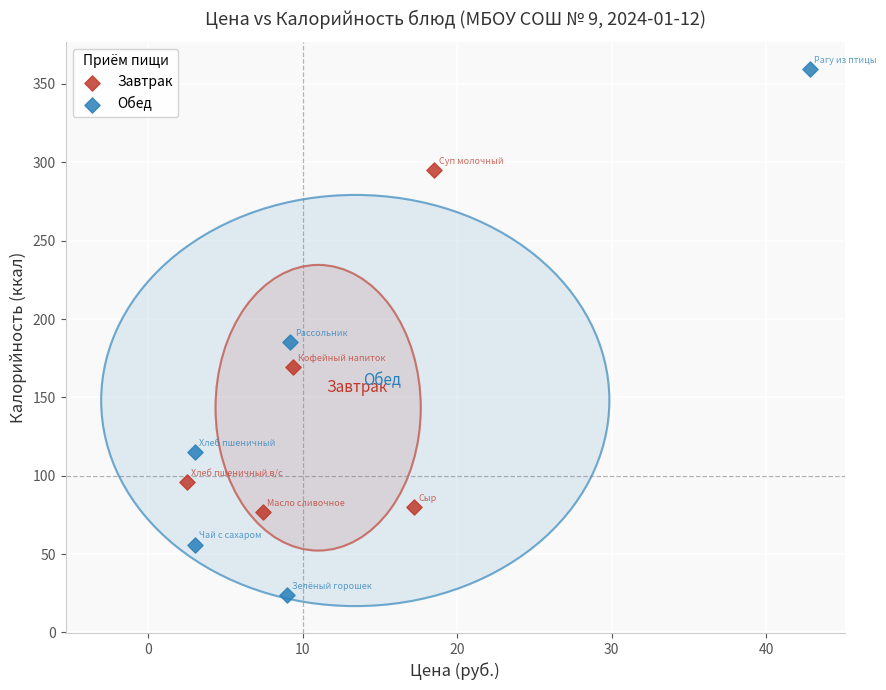

Which series contains the lowest Y value?

Обед